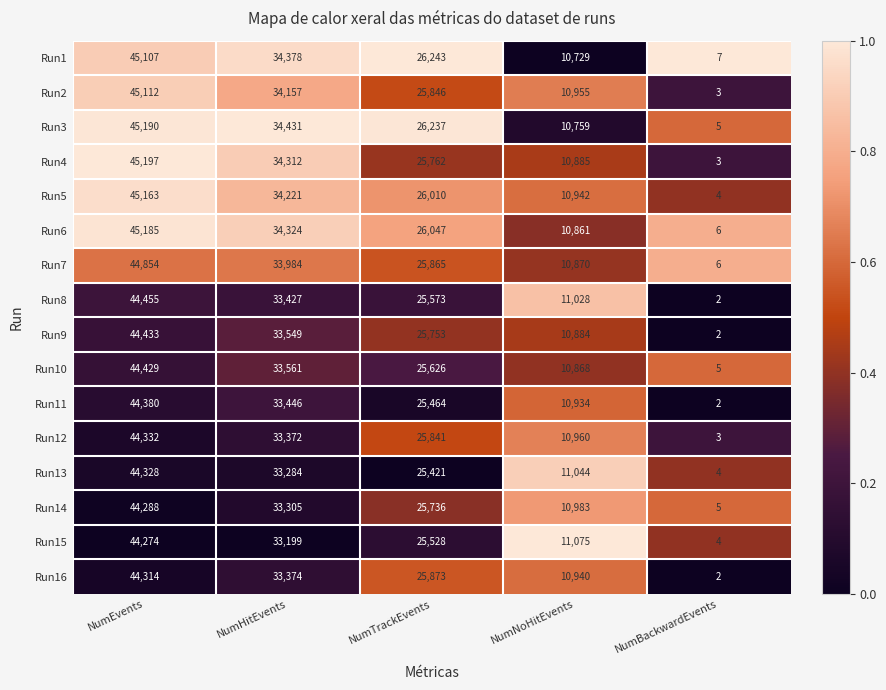

Which series has the largest total across all categories?

Run3